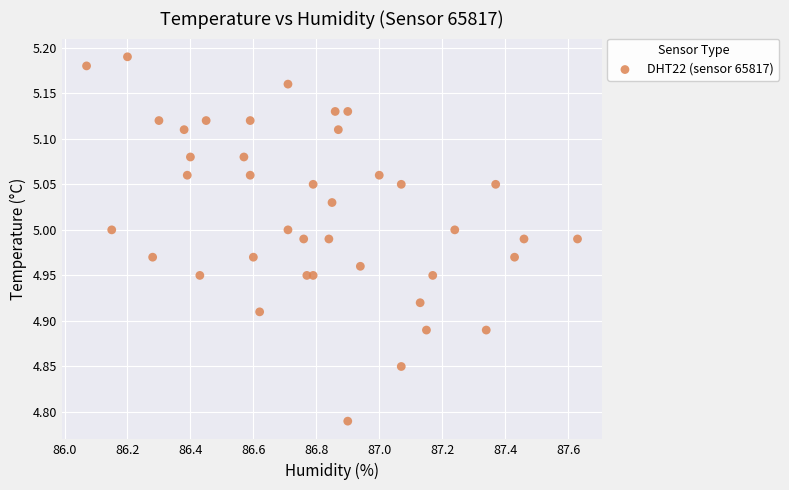

What is the range of X values (max minus min)?

1.6